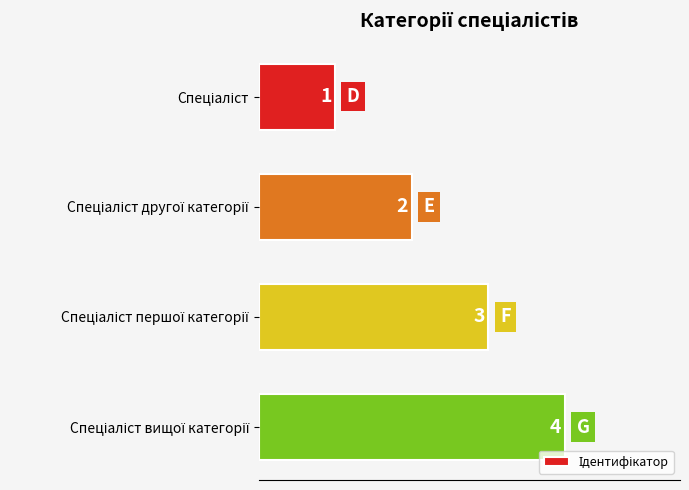

How many series are shown in this chart?

1